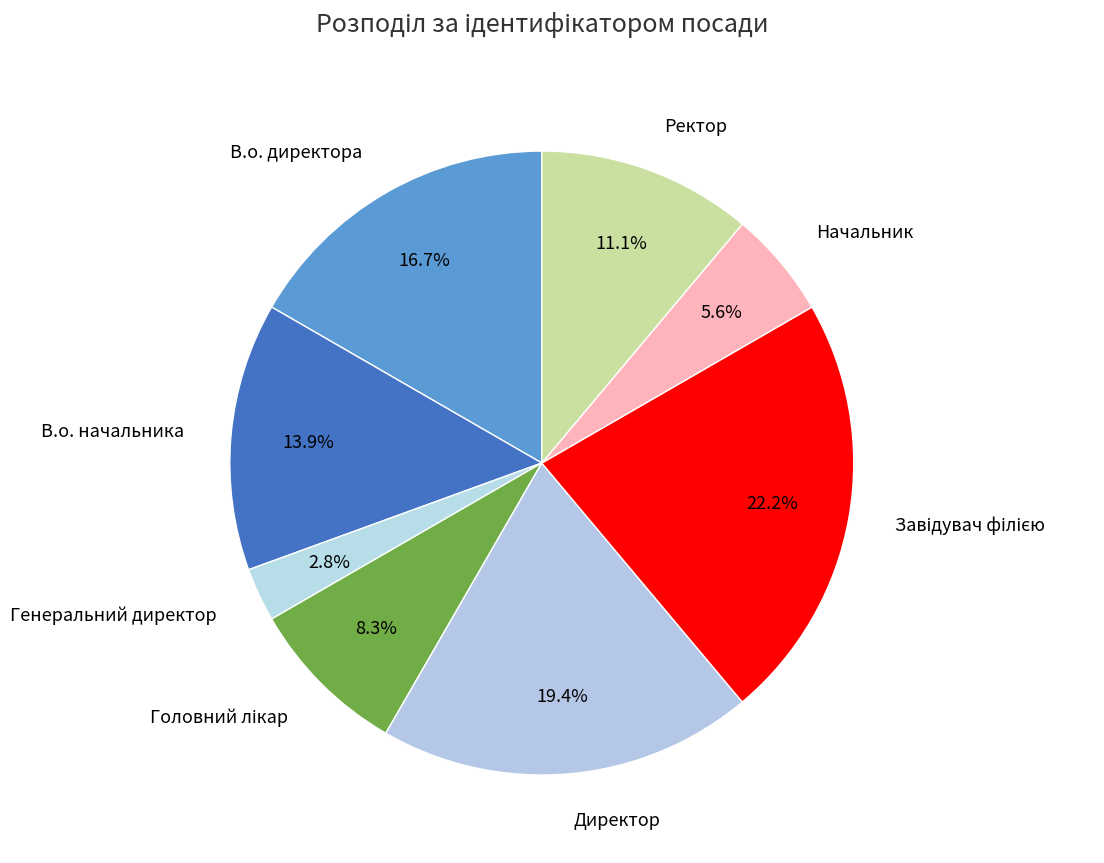

Which category has the smallest portion of the pie?

Генеральний директор